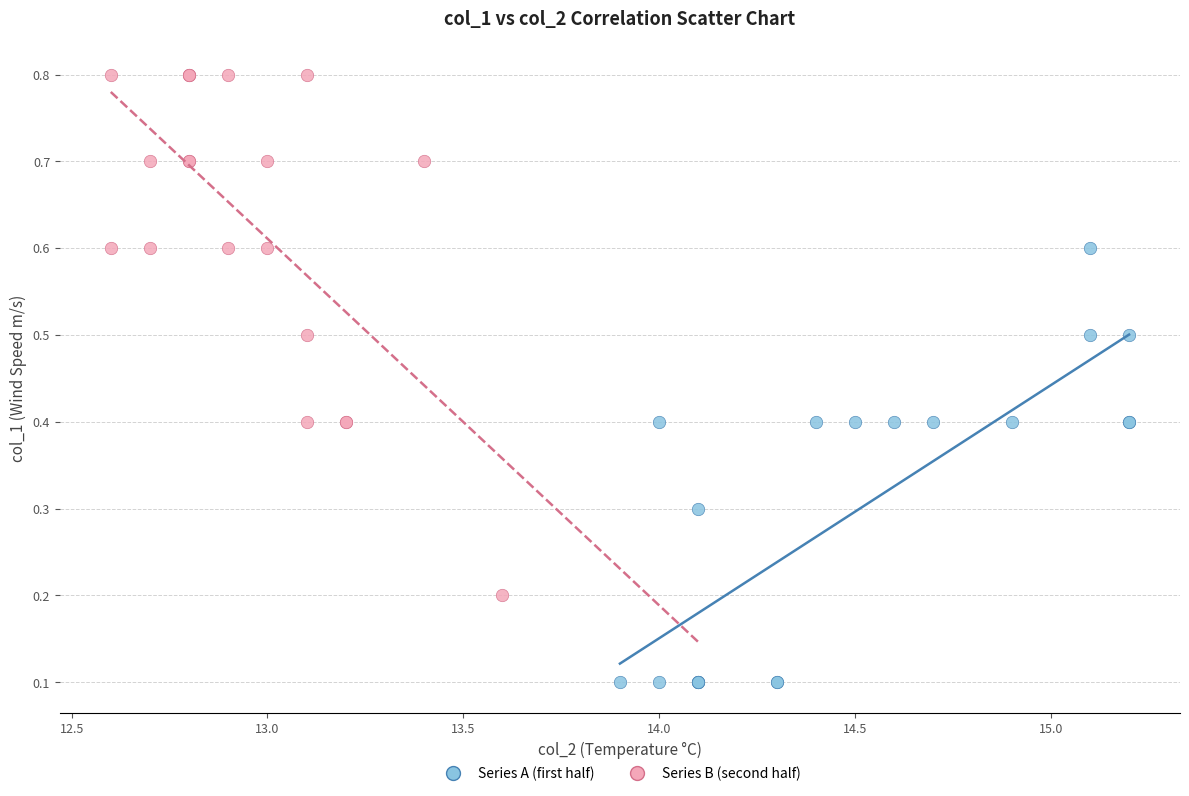

Which series contains the highest Y value?

Series B (second half)